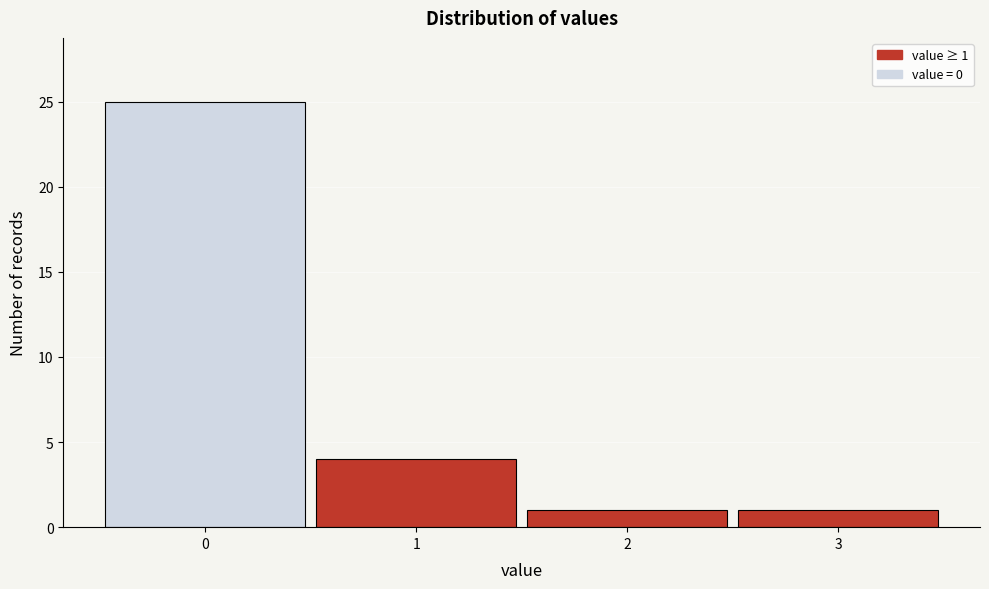

Which range on the x-axis has the tallest bar?

-0.5 to 0.5